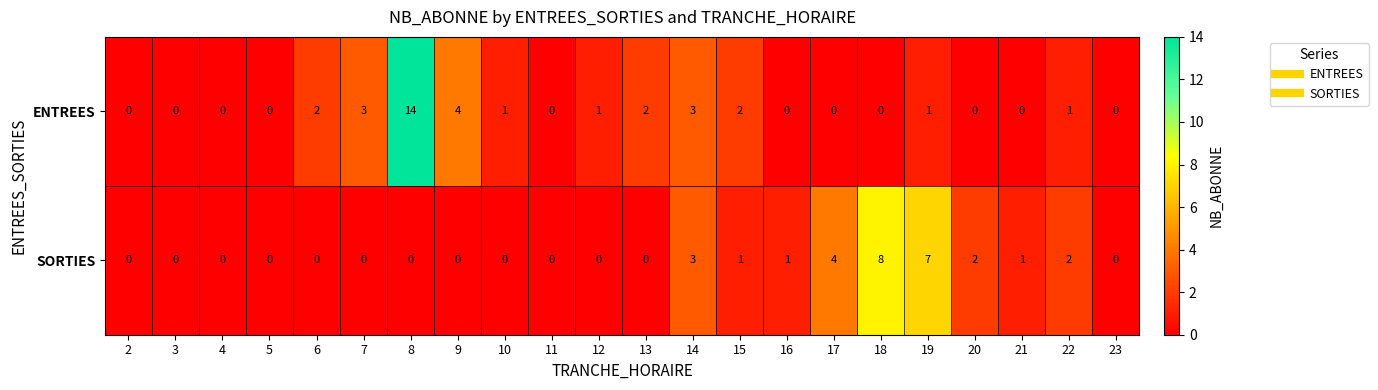

What is the difference between the maximum and minimum values in the SORTIES series?

8